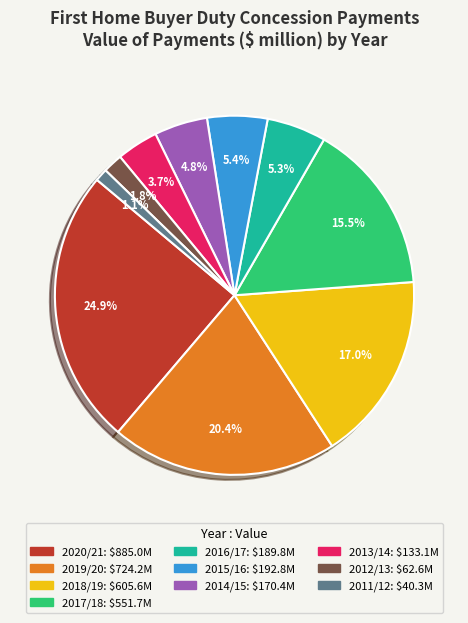

Which category has the smallest portion of the pie?

2011/12